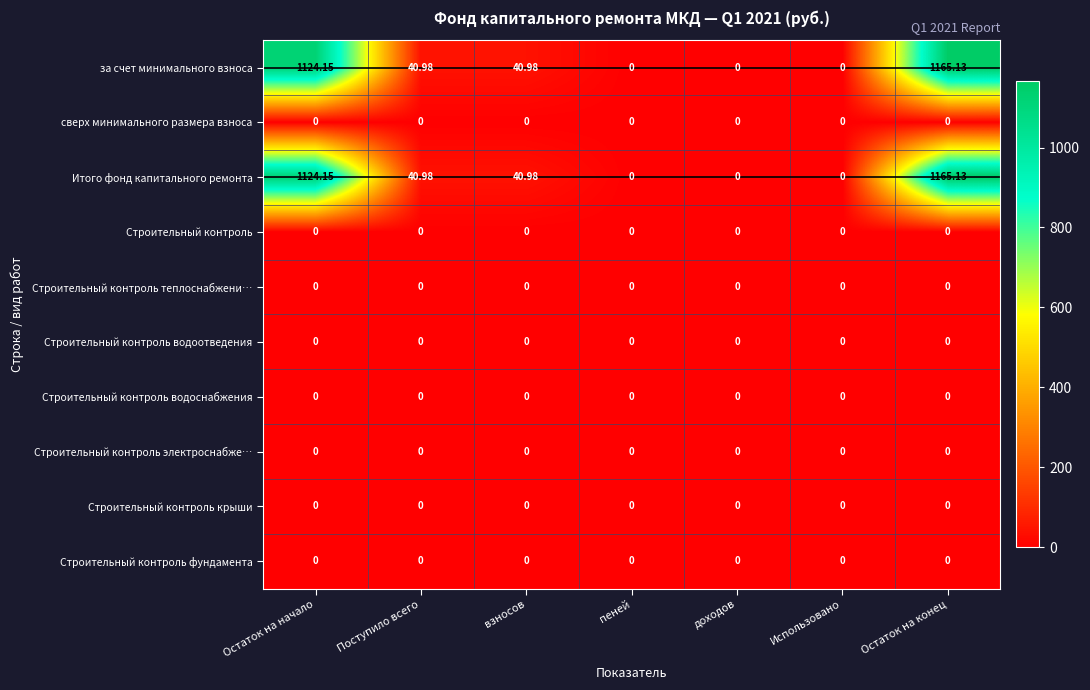

At which category is the sum across all series the highest?

Остаток на конец